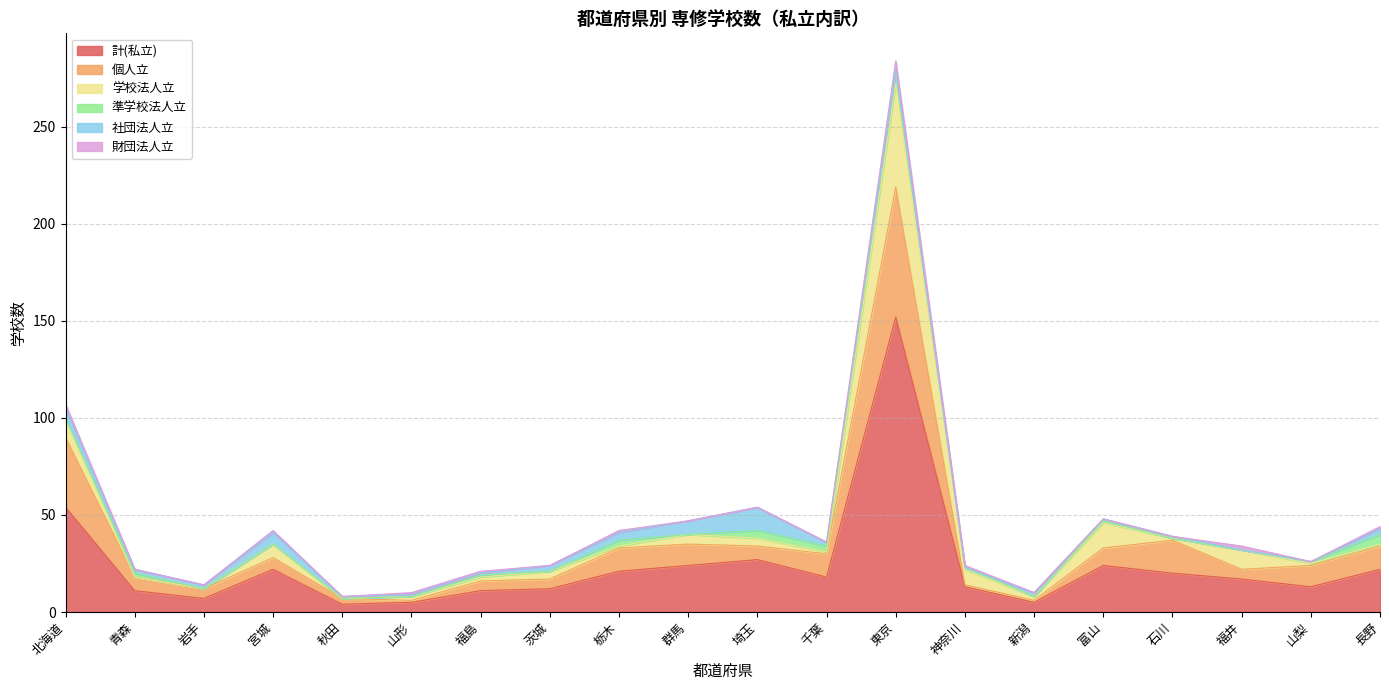

Does the chart display data point markers on the line(s)?

No